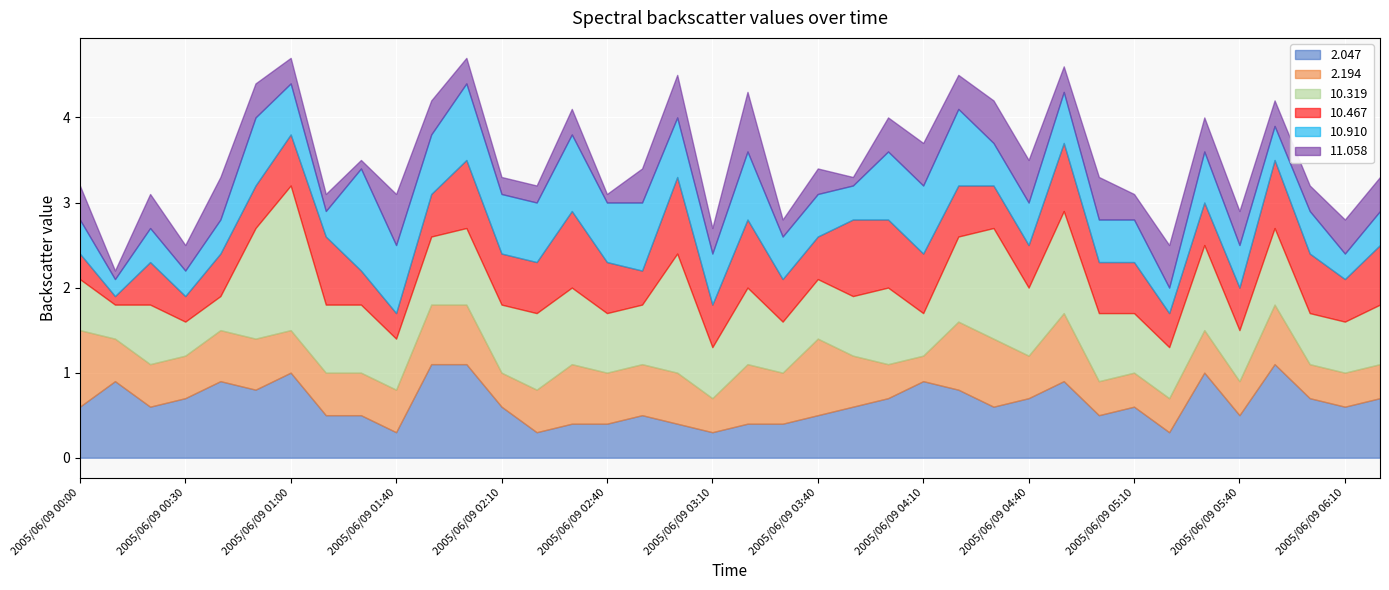

Reading left to right, transcribe all the data shown in this chart.

2.047: 0.6	0.9	0.6	0.7	0.9	0.8	1.0	0.5	0.5	0.3	1.1	1.1	0.6	0.3	0.4	0.4	0.5	0.4	0.3	0.4	0.4	0.5	0.6	0.7	0.9	0.8	0.6	0.7	0.9	0.5	0.6	0.3	1.0	0.5	1.1	0.7	0.6	0.7
2.194: 0.9	0.5	0.5	0.5	0.6	0.6	0.5	0.5	0.5	0.5	0.7	0.7	0.4	0.5	0.7	0.6	0.6	0.6	0.4	0.7	0.6	0.9	0.6	0.4	0.3	0.8	0.8	0.5	0.8	0.4	0.4	0.4	0.5	0.4	0.7	0.4	0.4	0.4
10.319: 0.6	0.4	0.7	0.4	0.4	1.3	1.7	0.8	0.8	0.6	0.8	0.9	0.8	0.9	0.9	0.7	0.7	1.4	0.6	0.9	0.6	0.7	0.7	0.9	0.5	1.0	1.3	0.8	1.2	0.8	0.7	0.6	1.0	0.6	0.9	0.6	0.6	0.7
10.467: 0.3	0.1	0.5	0.3	0.5	0.5	0.6	0.8	0.4	0.3	0.5	0.8	0.6	0.6	0.9	0.6	0.4	0.9	0.5	0.8	0.5	0.5	0.9	0.8	0.7	0.6	0.5	0.5	0.8	0.6	0.6	0.4	0.5	0.5	0.8	0.7	0.5	0.7
10.910: 0.4	0.2	0.4	0.3	0.4	0.8	0.6	0.3	1.2	0.8	0.7	0.9	0.7	0.7	0.9	0.7	0.8	0.7	0.6	0.8	0.5	0.5	0.4	0.8	0.8	0.9	0.5	0.5	0.6	0.5	0.5	0.3	0.6	0.5	0.4	0.5	0.3	0.4
11.058: 0.4	0.1	0.4	0.3	0.5	0.4	0.3	0.2	0.1	0.6	0.4	0.3	0.2	0.2	0.3	0.1	0.4	0.5	0.3	0.7	0.2	0.3	0.1	0.4	0.5	0.4	0.5	0.5	0.3	0.5	0.3	0.5	0.4	0.4	0.3	0.3	0.4	0.4